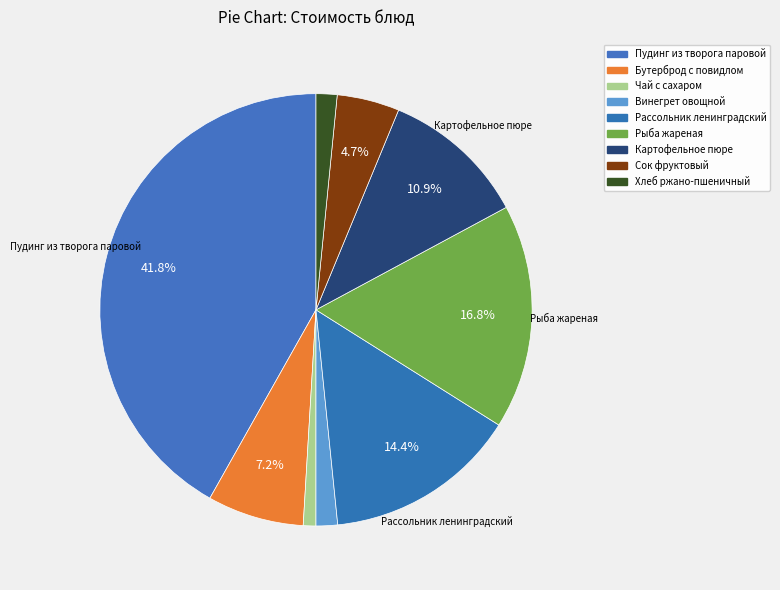

Do Винегрет овощной and Чай с сахаром together represent more than half of the pie?

No